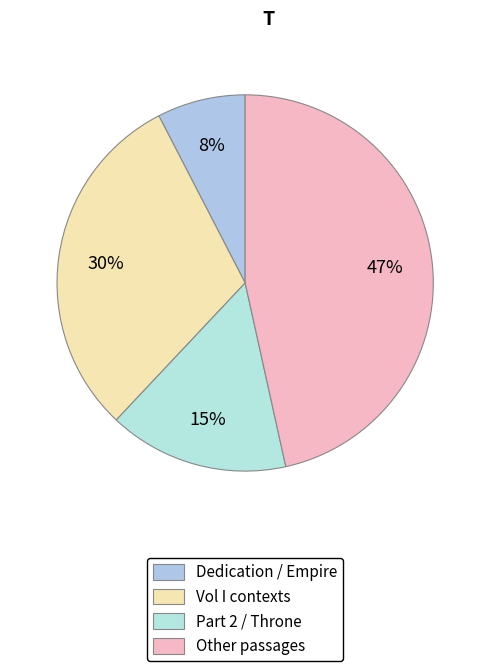

How many segments does this pie chart have?

4